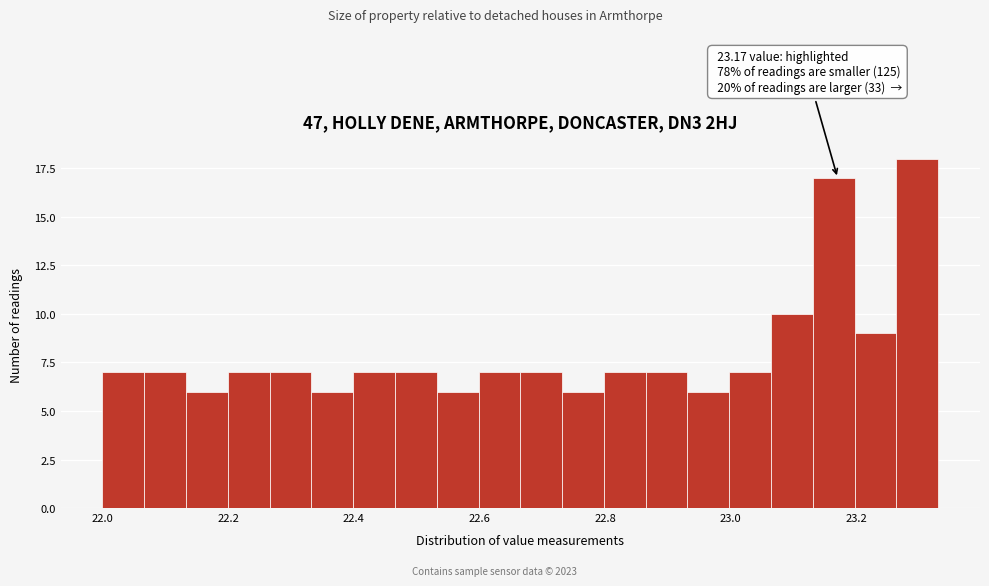

Read against the x-axis, roughly where is the centre of the tallest bar?

23.30